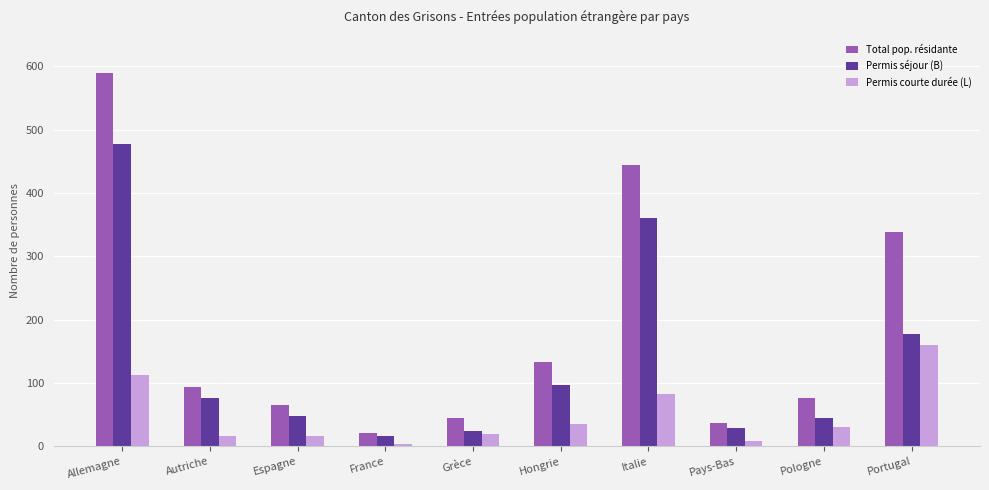

Reading left to right, what are all the values shown in this chart?

Total pop. résidante: 590	94	65	21	45	133	445	37	76	338
Permis séjour (B): 477	77	48	17	25	97	361	29	45	178
Permis courte durée (L): 113	17	17	4	20	36	83	8	31	160